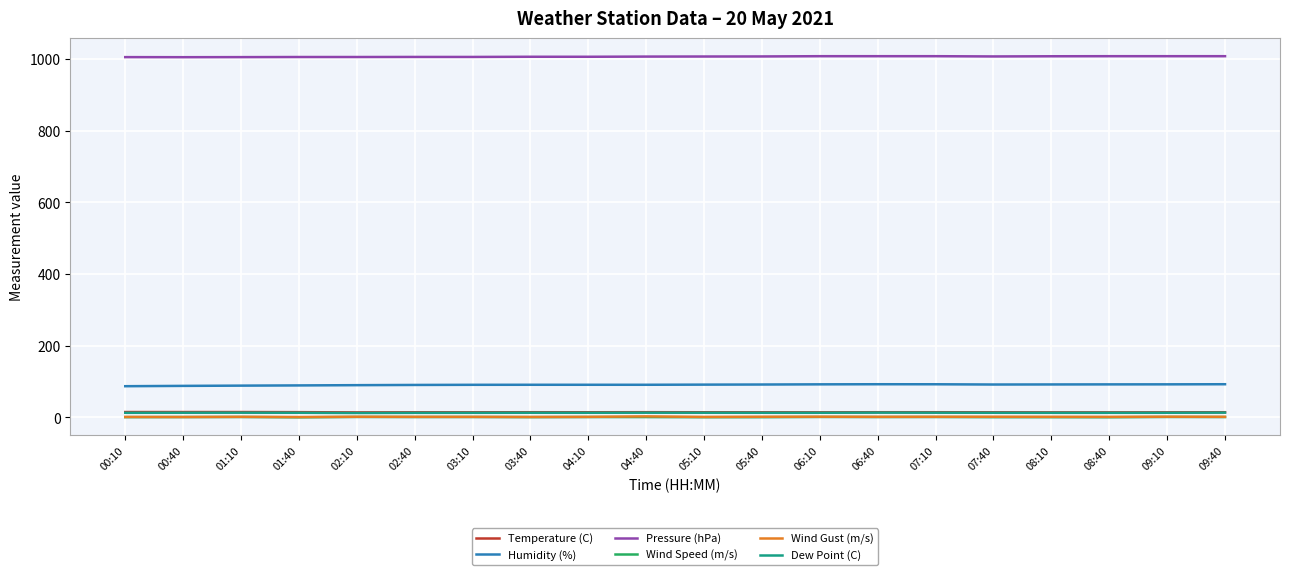

Does the chart have visible grid lines?

Yes